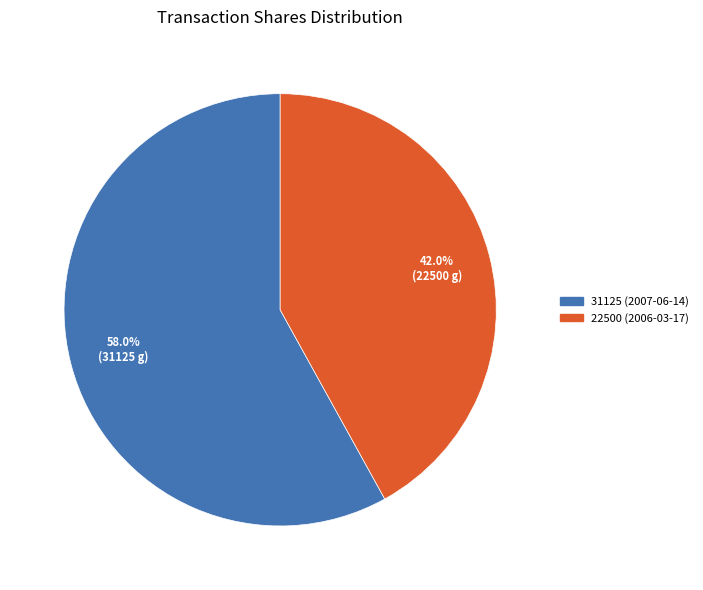

To the nearest percent, what is the difference between the 31125 (2007-06-14) and 22500 (2006-03-17) slice percentages?

16%